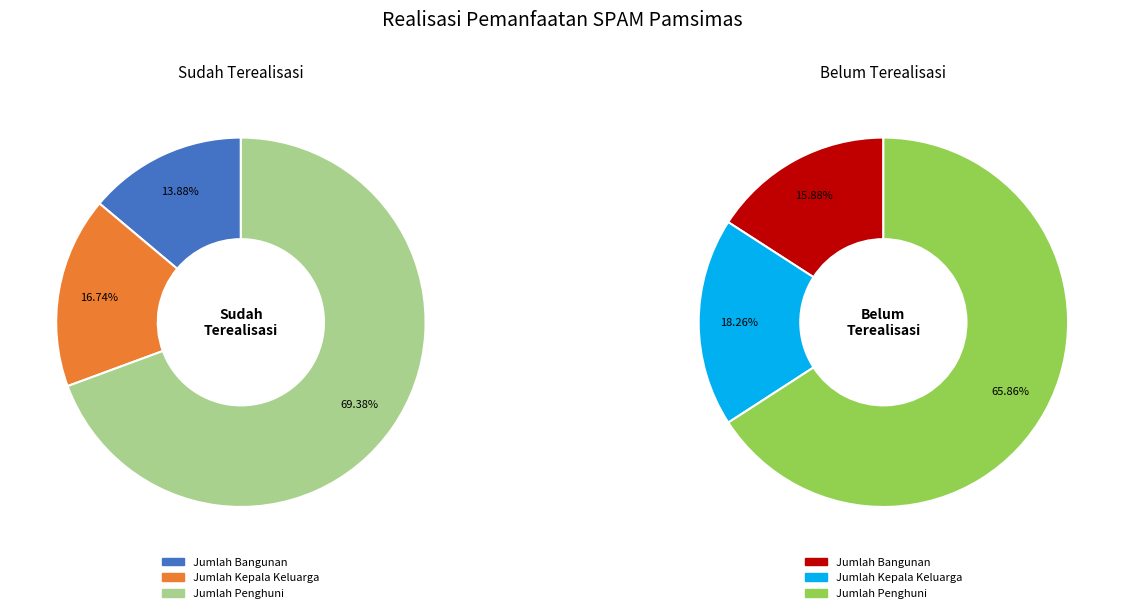

Count the number of slices in the pie.

3